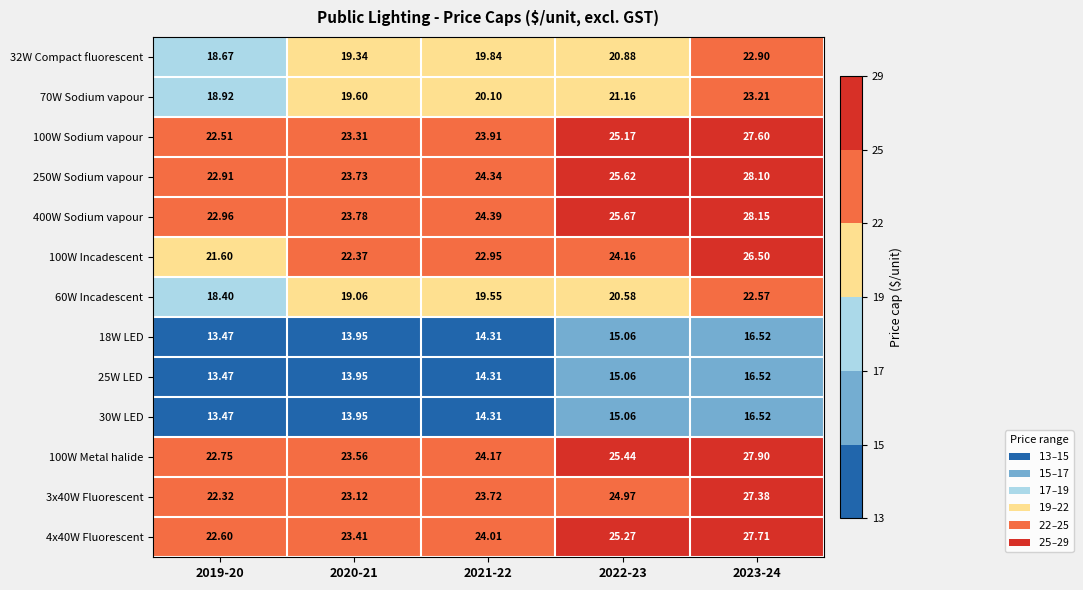

Is the value of 70W Sodium vapour at 2019-20 greater than the value of 32W Compact fluorescent at 2019-20?

Yes